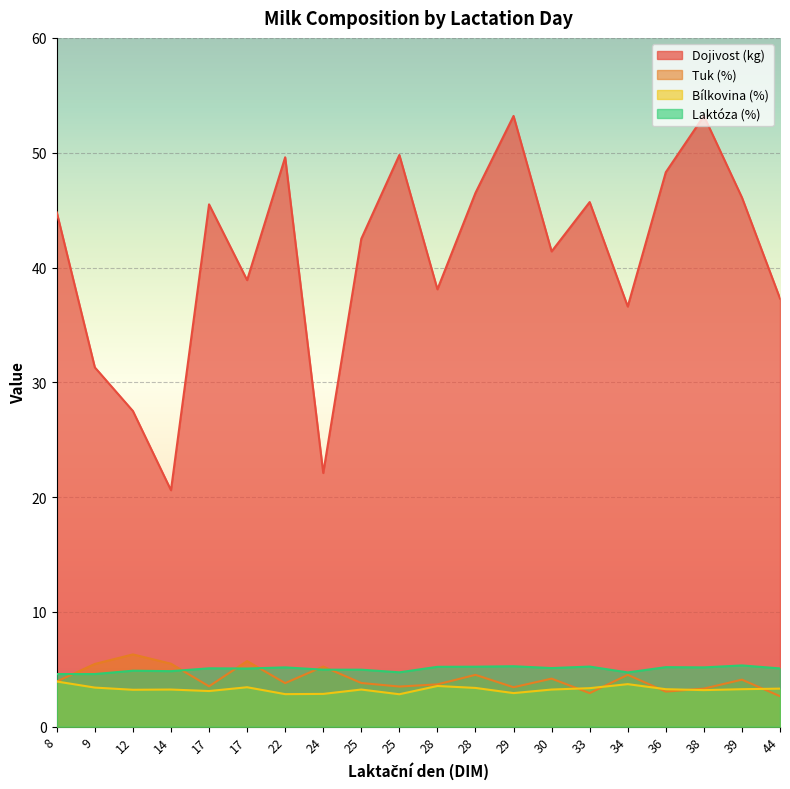

How many lines are shown in the chart?

4